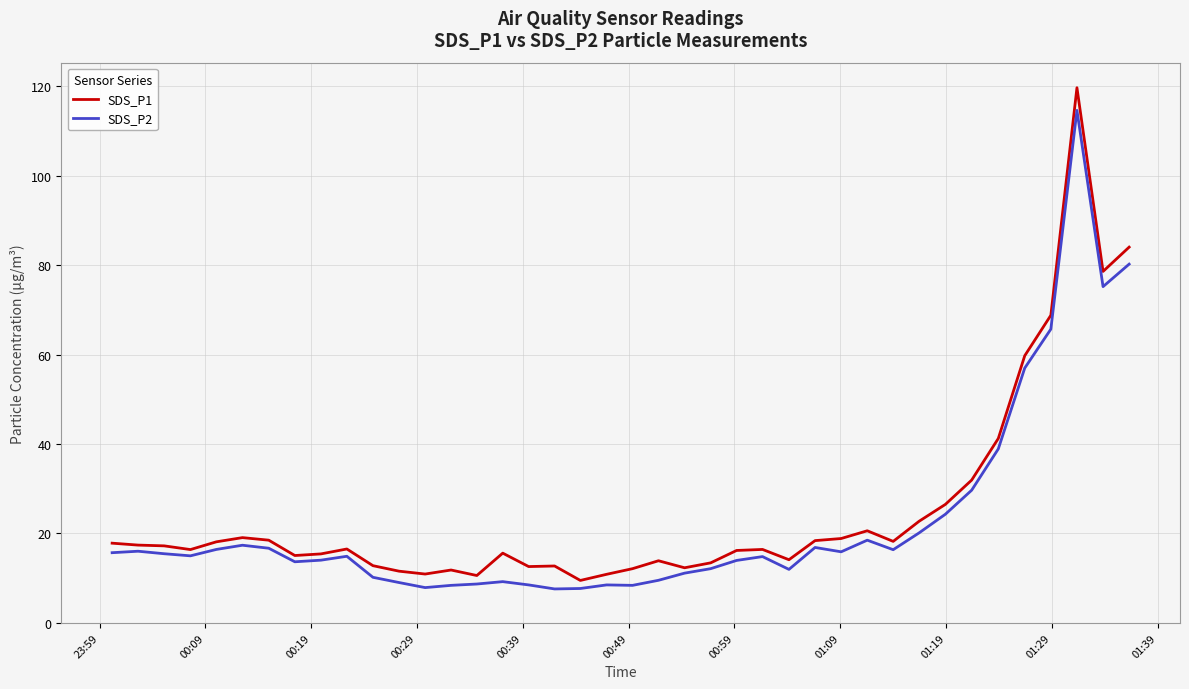

Which series has the widest spread of values?

SDS_P1